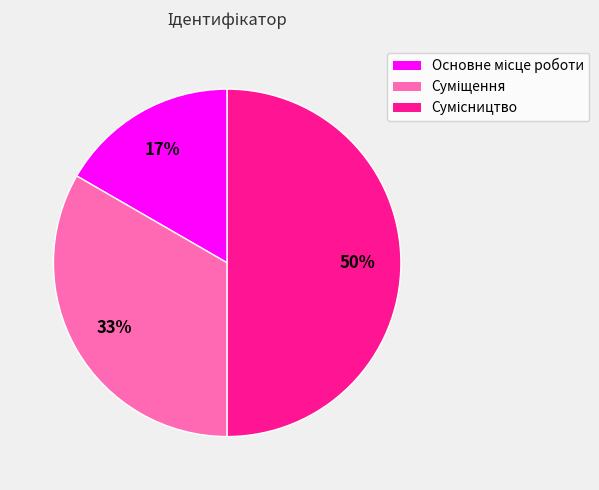

How many slices are in this pie chart?

3